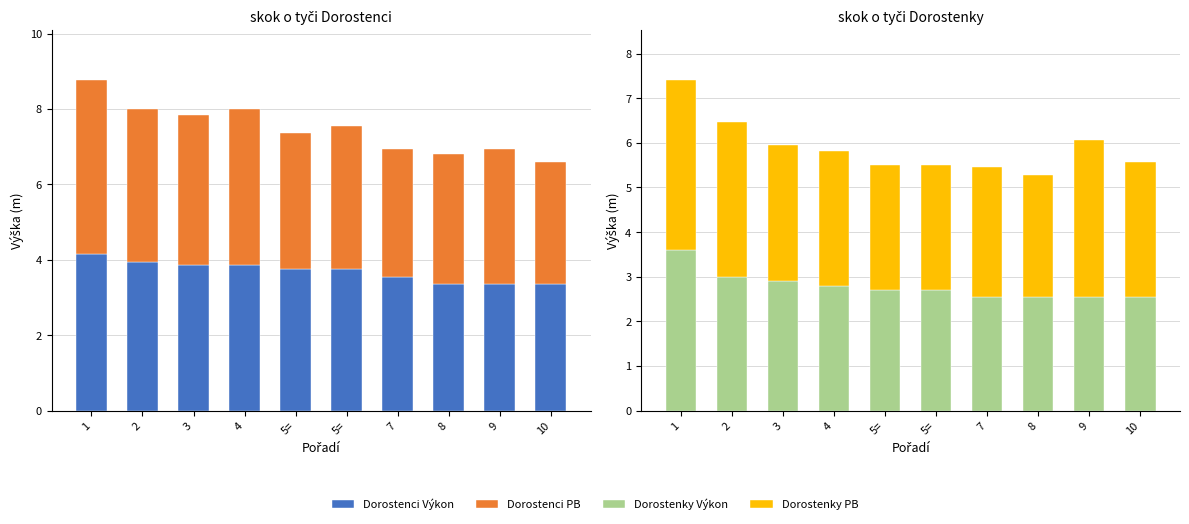

What is the label of the 1st bar from the left?

1